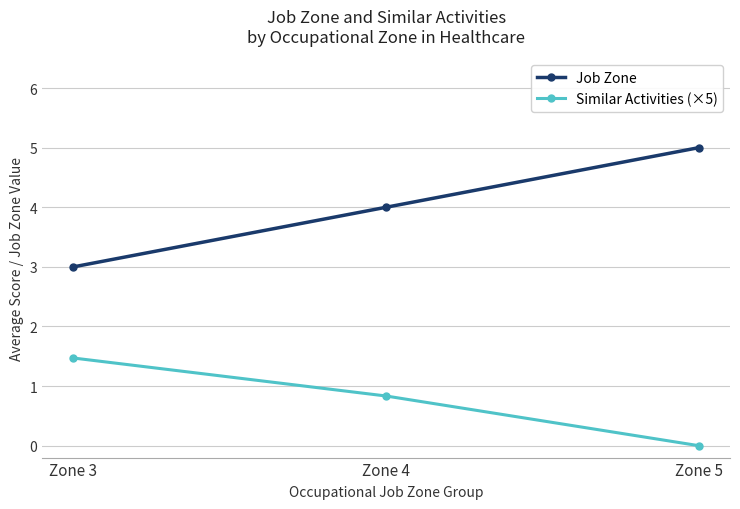

Rank the series at Zone 4 from highest to lowest value.

Job Zone, Similar Activities (×5)